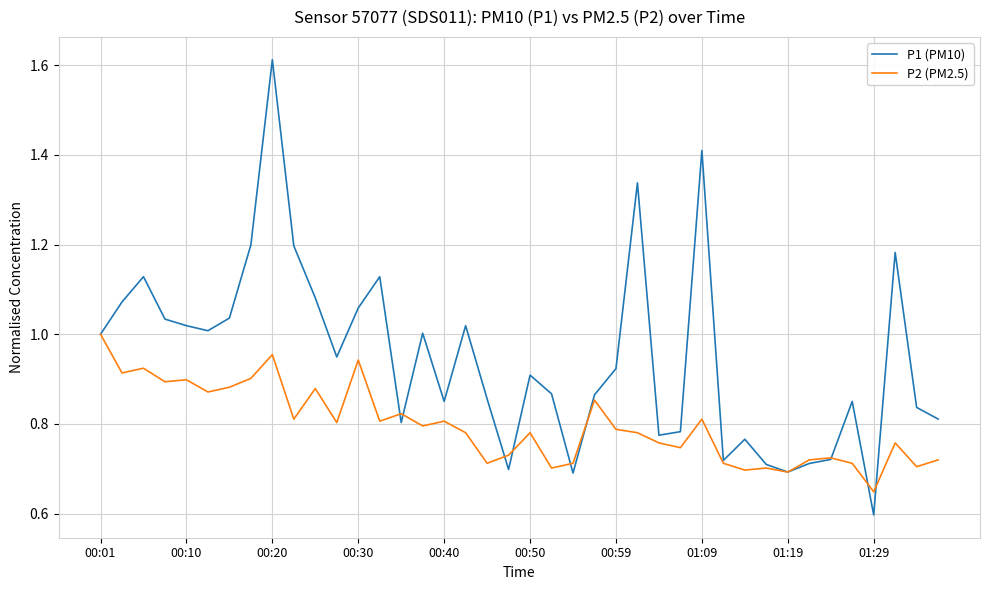

In P2 (PM2.5), how many points are higher than both neighbors (excluding endpoints)?

13